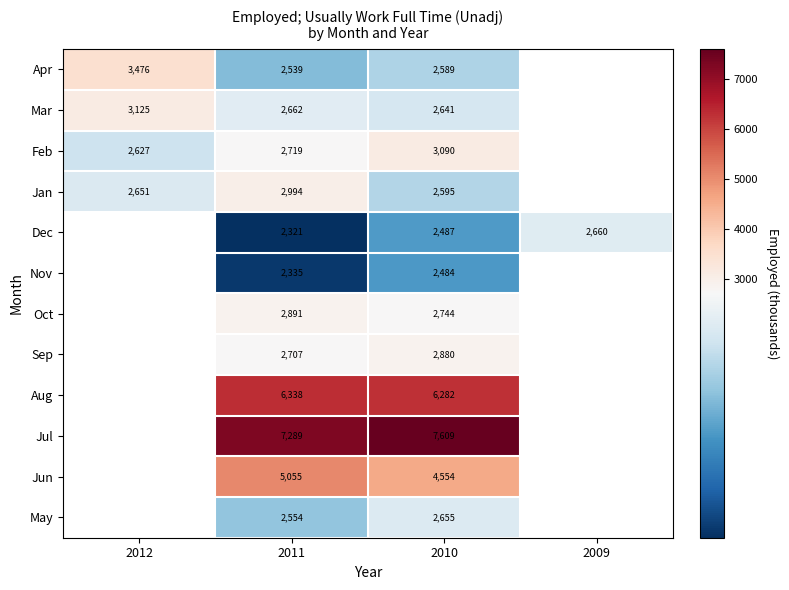

The value of Apr at 2010 is 2589. True or false?

True